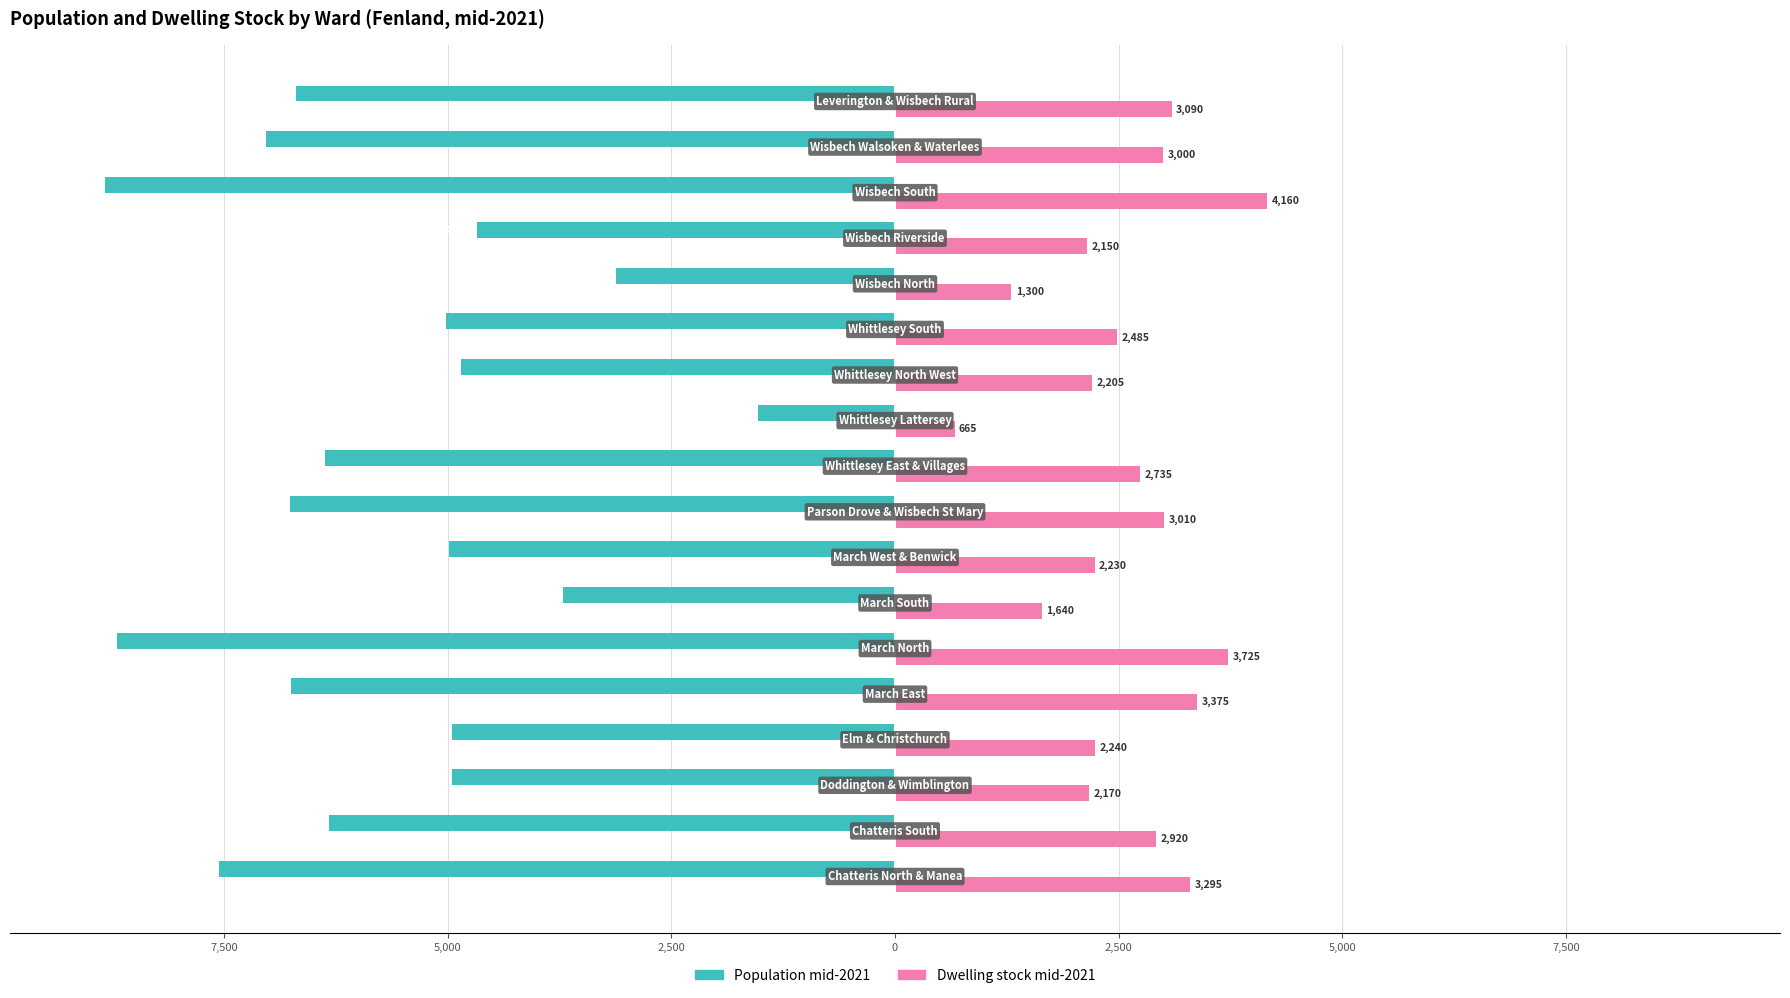

What are all the series names shown in the legend?

Population mid-2021, Dwelling stock mid-2021